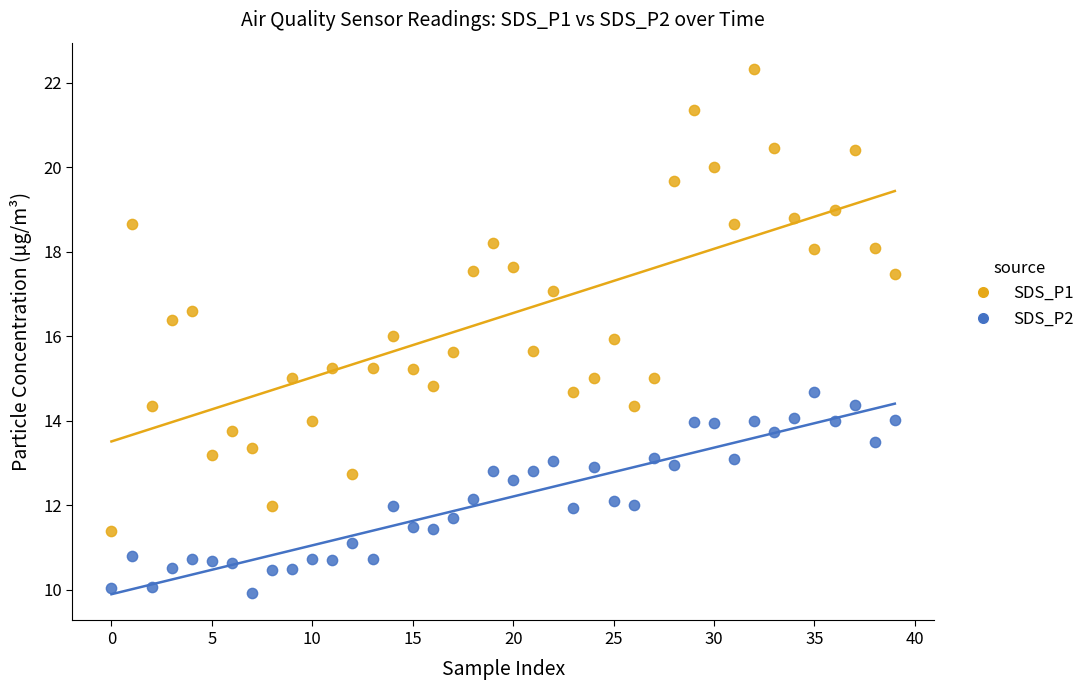

Which series reaches the maximum Y coordinate?

SDS_P1